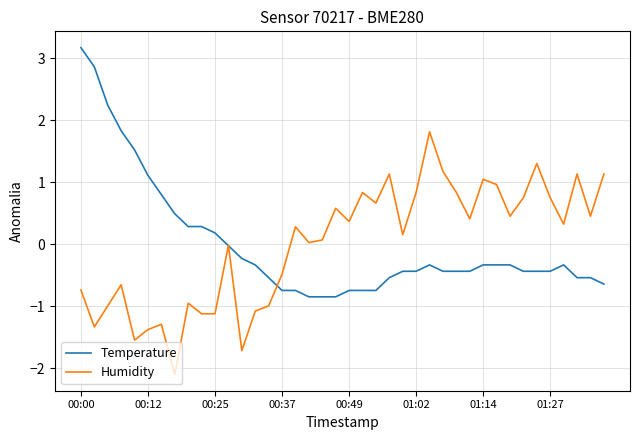

Rank the series by their maximum value, from lowest to highest.

Humidity, Temperature